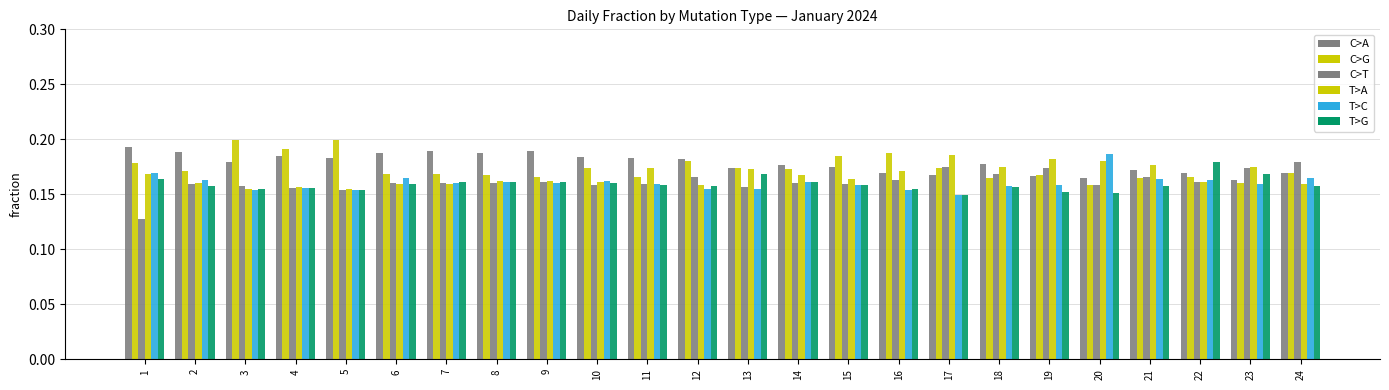

How many bars are there in each group?

6